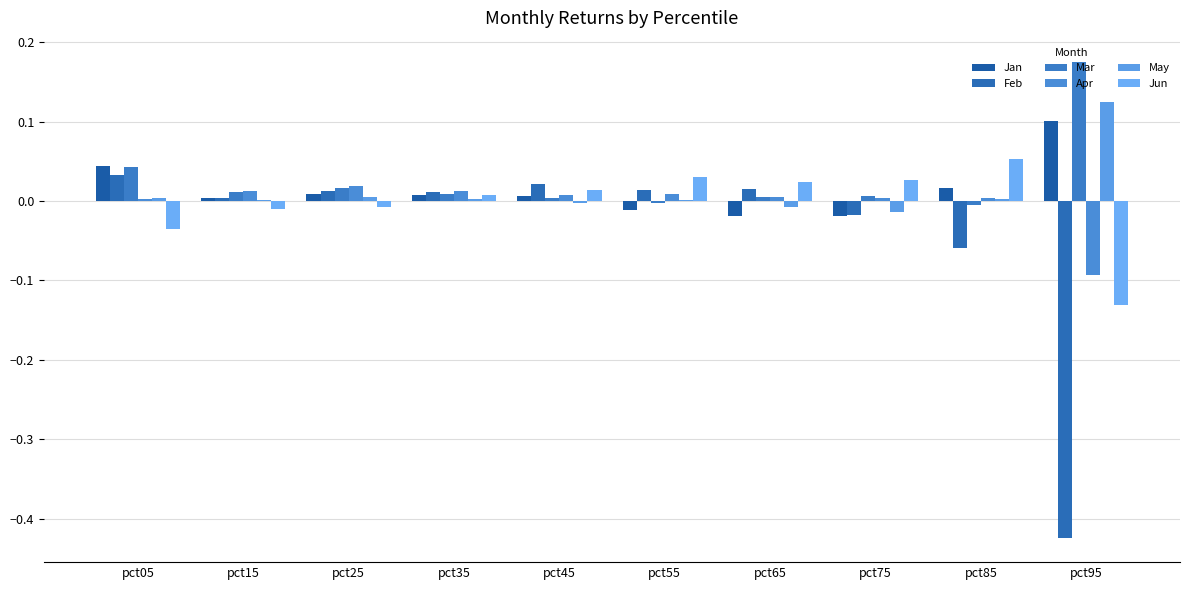

Are the bars grouped side by side (vs. stacked)?

Yes